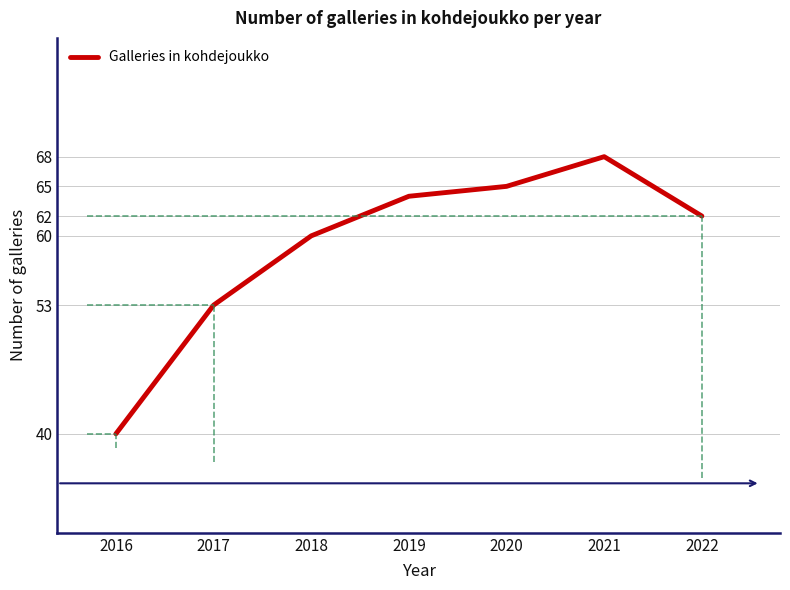

What is the sum of all values?

412